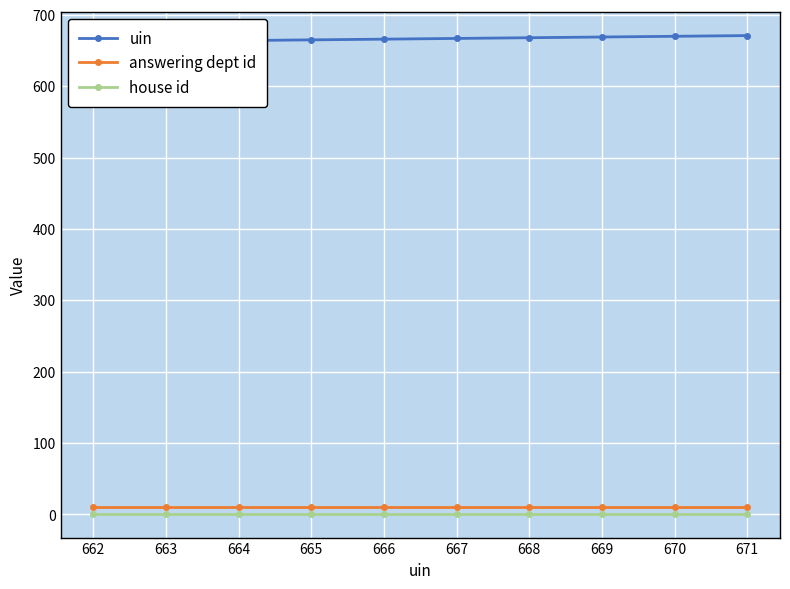

True or false: uin has a value of 667 at 667.

True